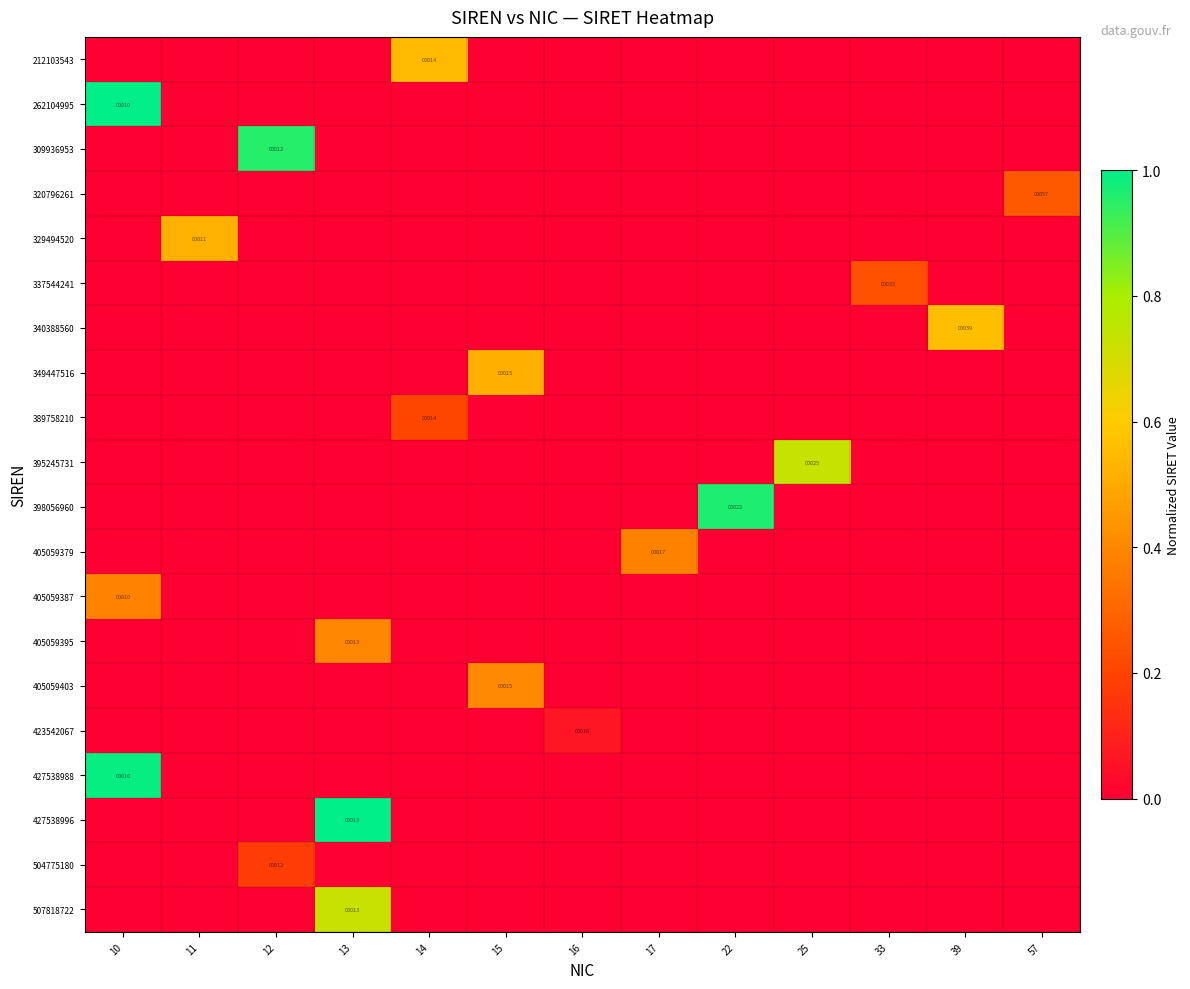

The 423542067 series shows 7 at 16. True or false?

False